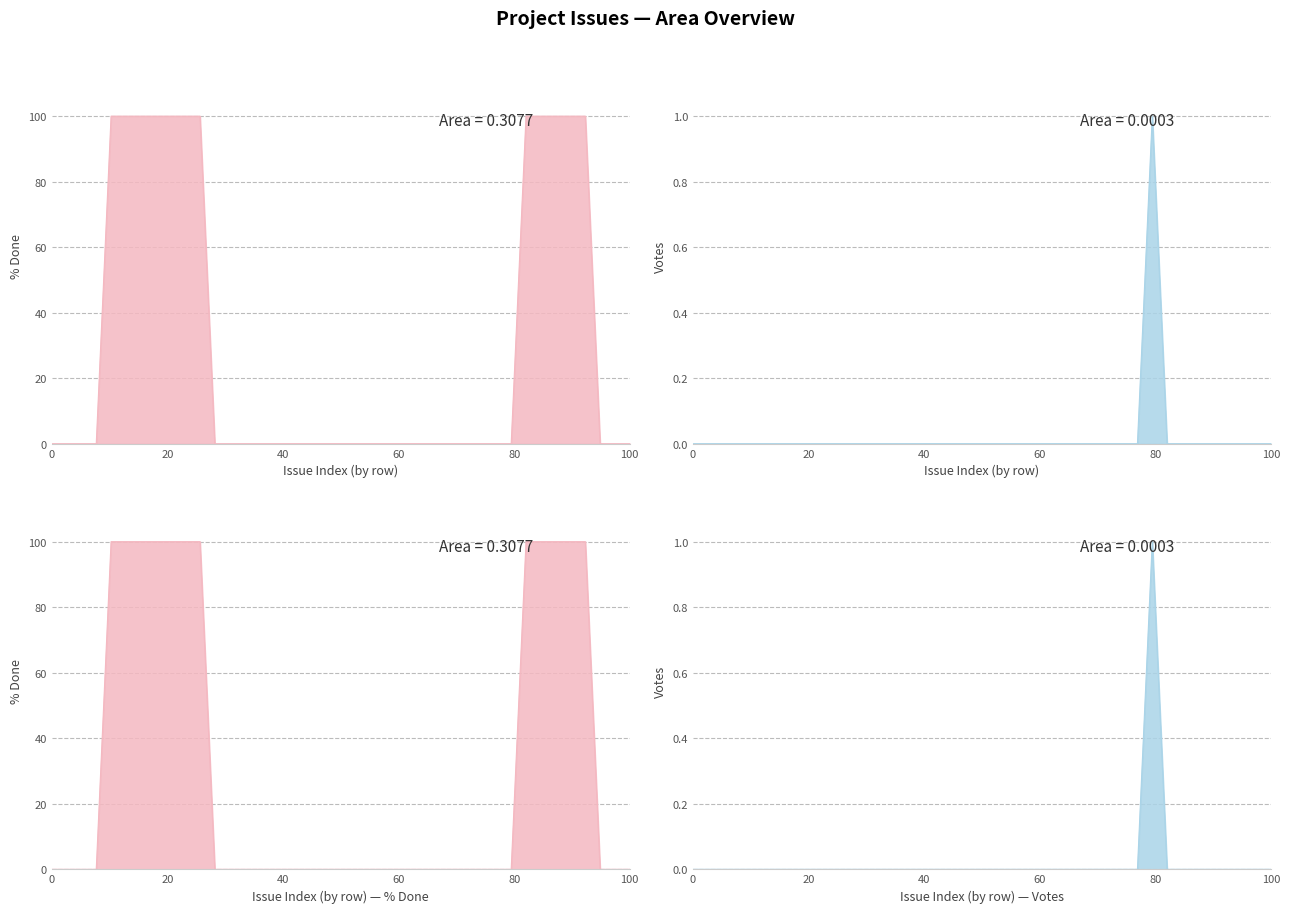

True or false: Votes has a value of -1 at 1769.

False